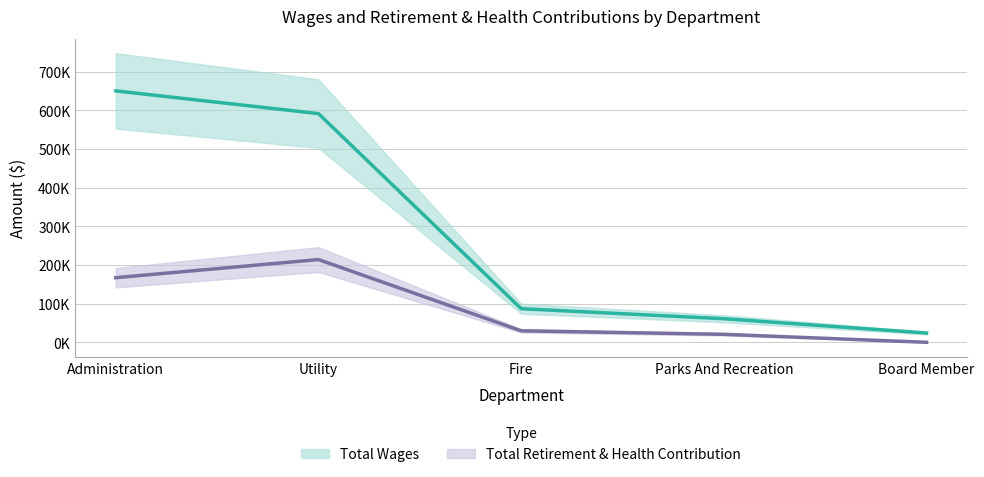

Is it true that Total Retirement & Health Contribution equals 20627 at Parks And Recreation?

True